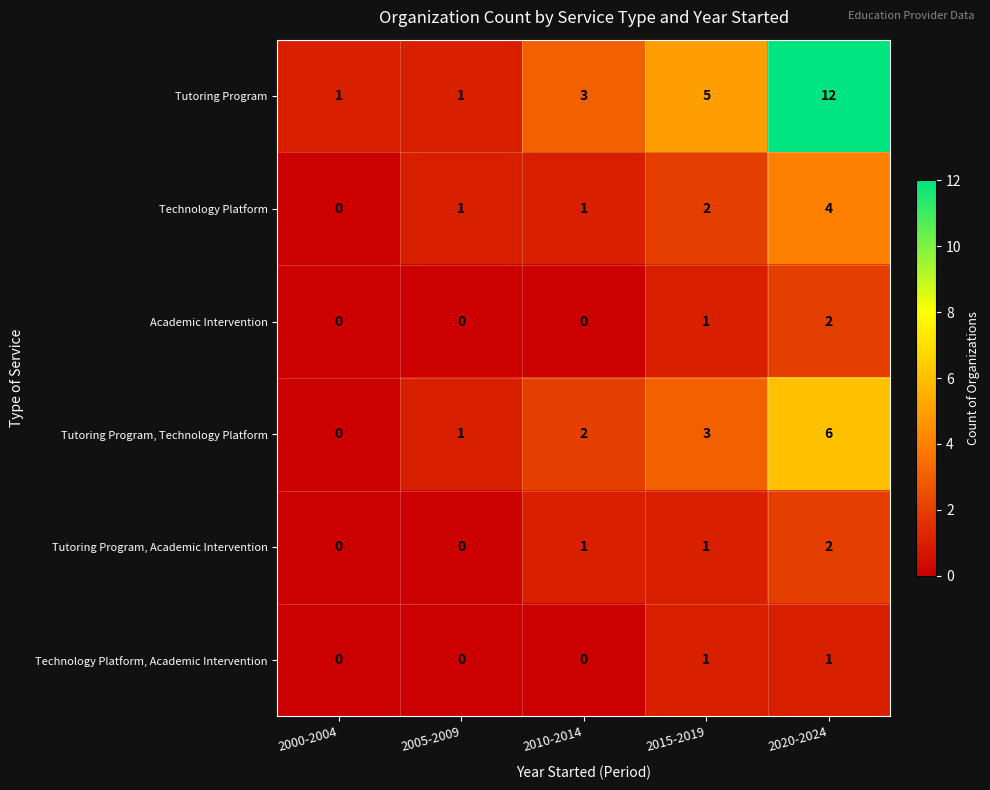

Count the Academic Intervention values in the range 0 to 1.

4